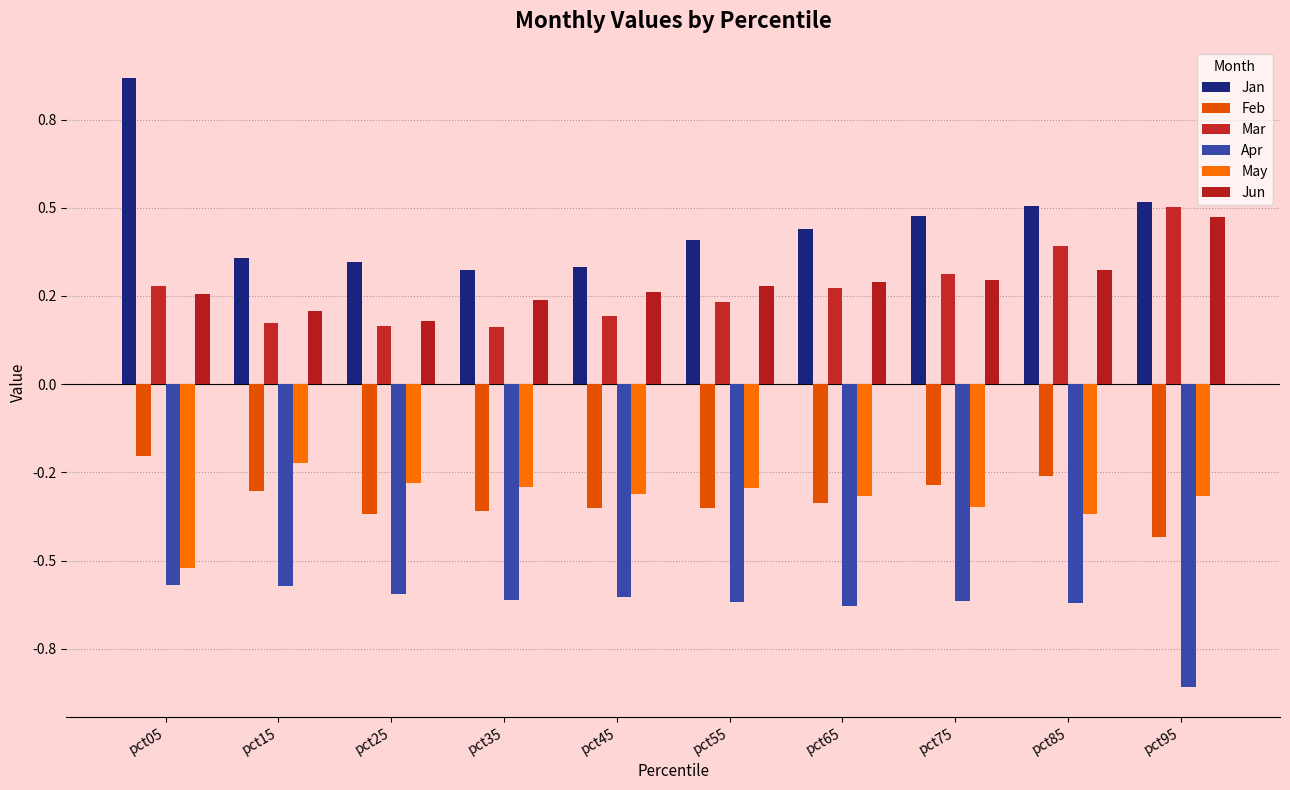

Which series has the largest range (max minus min)?

Jan